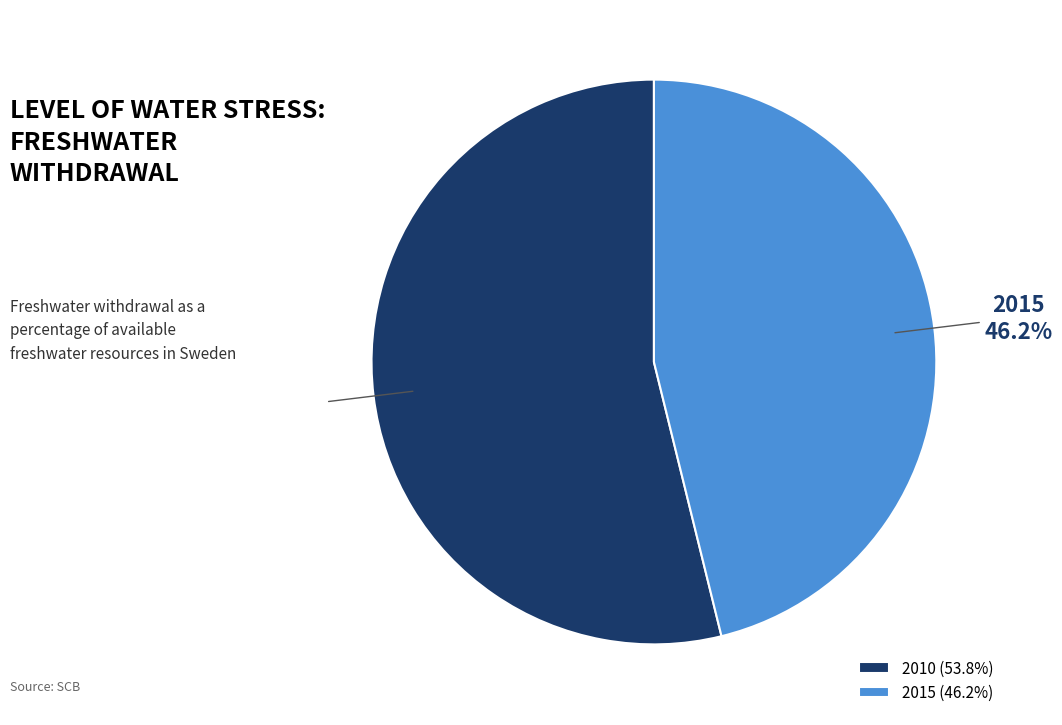

To the nearest percent, what is the average slice percentage?

50%